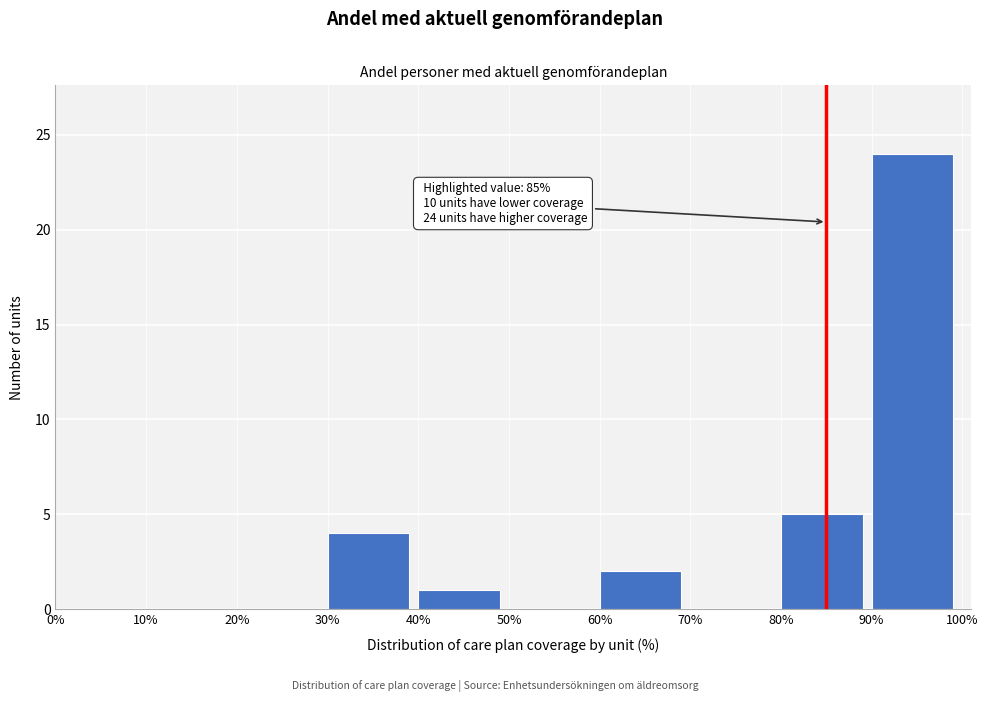

Which range on the x-axis has the tallest bar?

90% to 100%